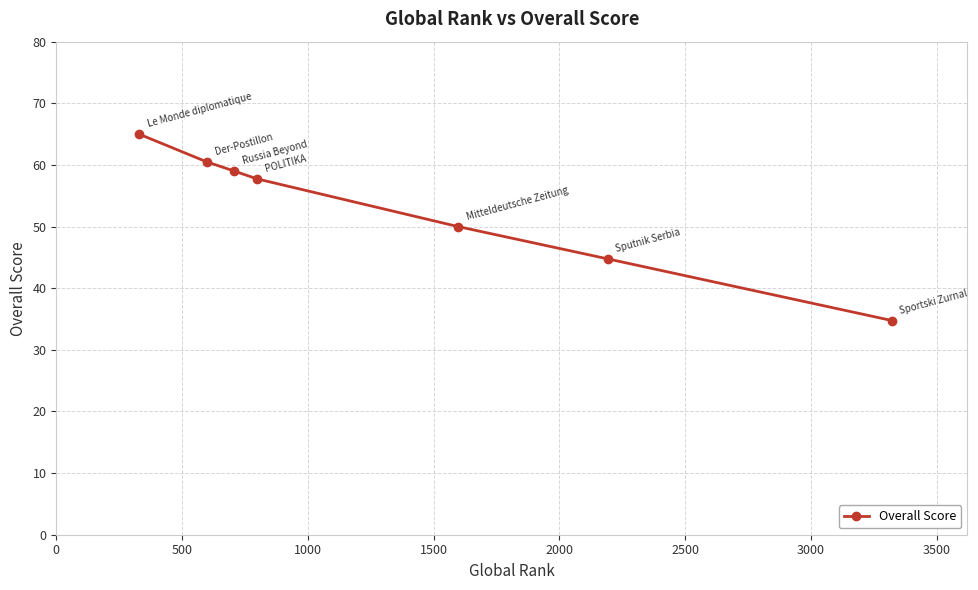

What is the greatest value displayed?

65.0